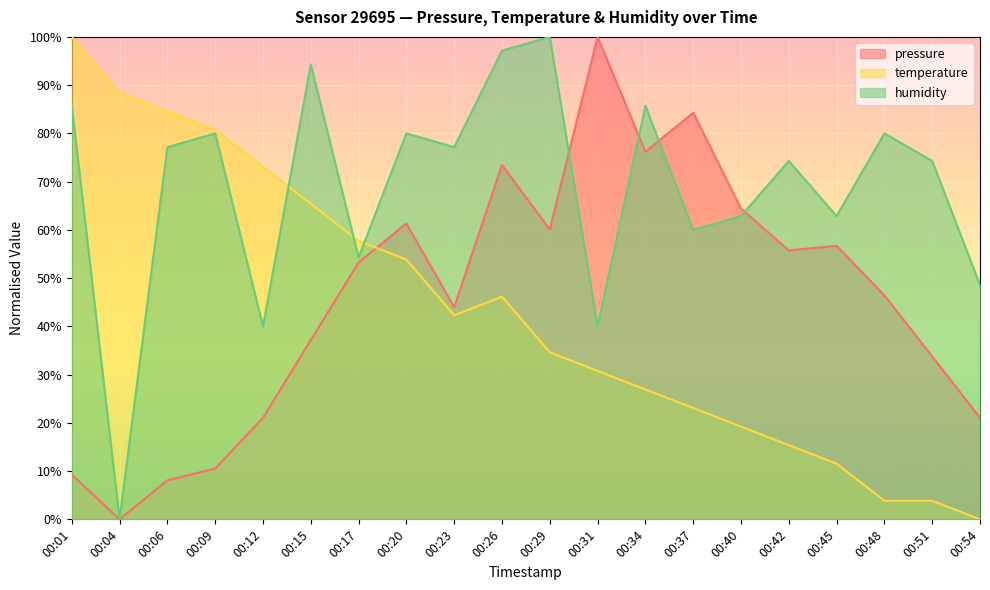

Which series has the largest range (max minus min)?

pressure